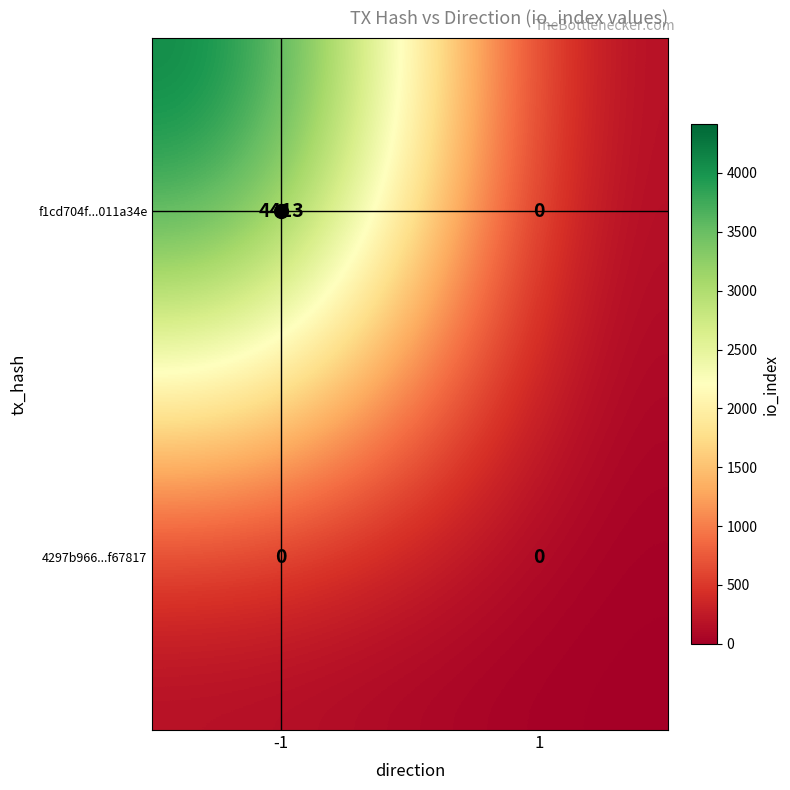

How many categories are shown in the chart?

2